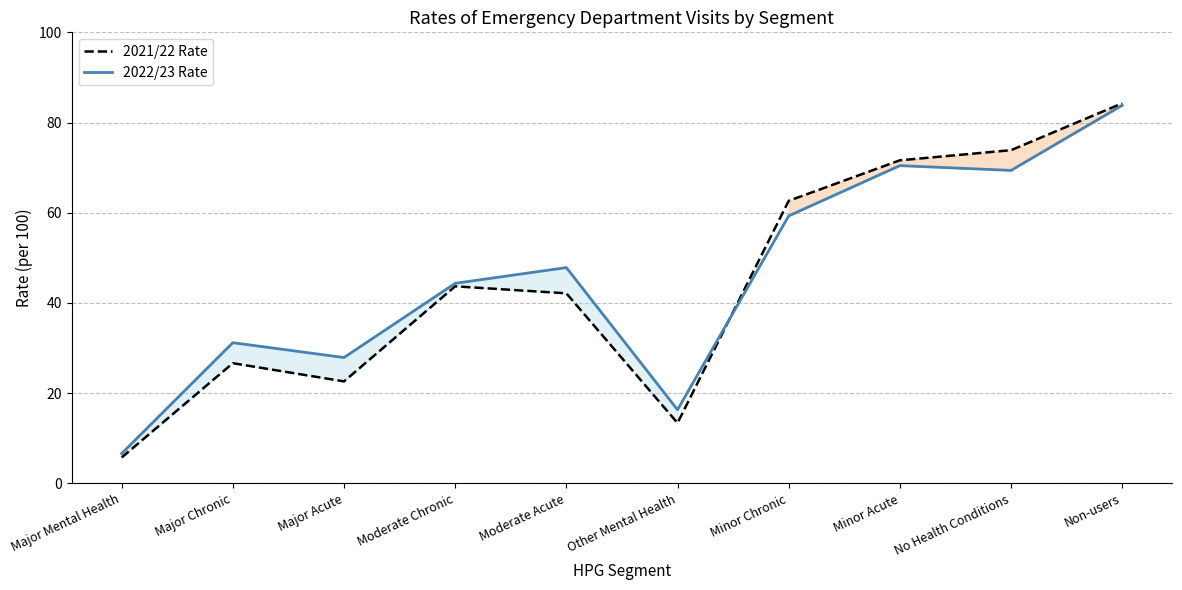

How many values in the 2022/23 Rate series are below 47?

5